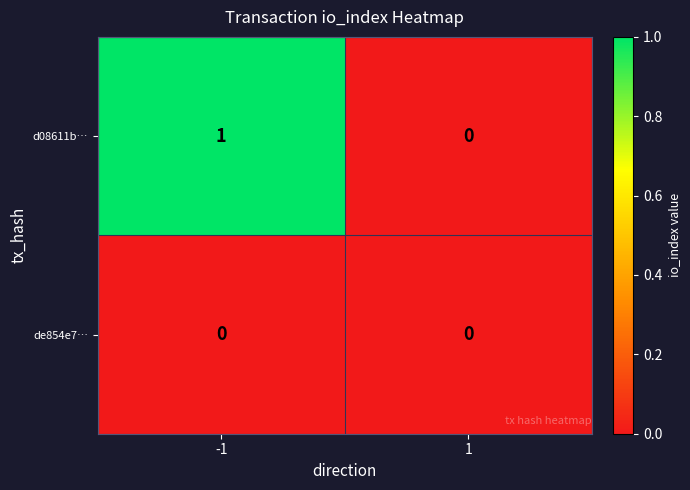

Rank the series by their average value, from lowest to highest.

de854e7…, d08611b…